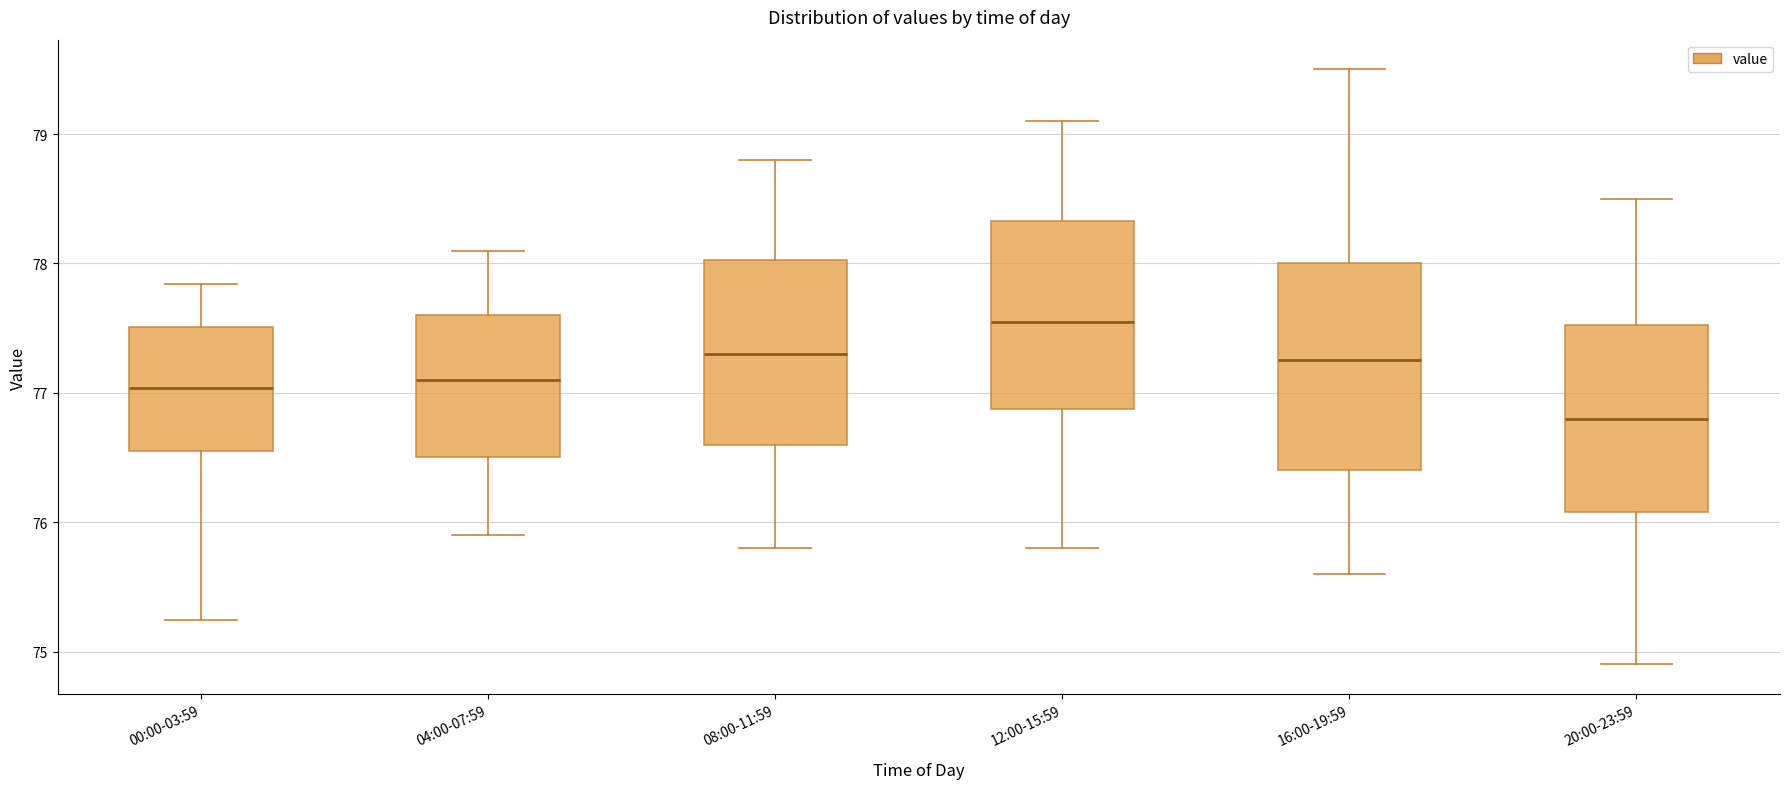

Reading left to right, read every box against the y-axis: the position of its median line, the range the box covers, and the ends of its whiskers. The values are not printed on the chart, so give them approximately, as read against the axis.

00:00-03:59: median 77.0, box 76.6 to 77.5, whiskers 75.2 to 77.8
04:00-07:59: median 77.1, box 76.5 to 77.6, whiskers 75.9 to 78.1
08:00-11:59: median 77.3, box 76.6 to 78.0, whiskers 75.8 to 78.8
12:00-15:59: median 77.6, box 76.9 to 78.3, whiskers 75.8 to 79.1
16:00-19:59: median 77.3, box 76.4 to 78.0, whiskers 75.6 to 79.5
20:00-23:59: median 76.8, box 76.1 to 77.5, whiskers 74.9 to 78.5